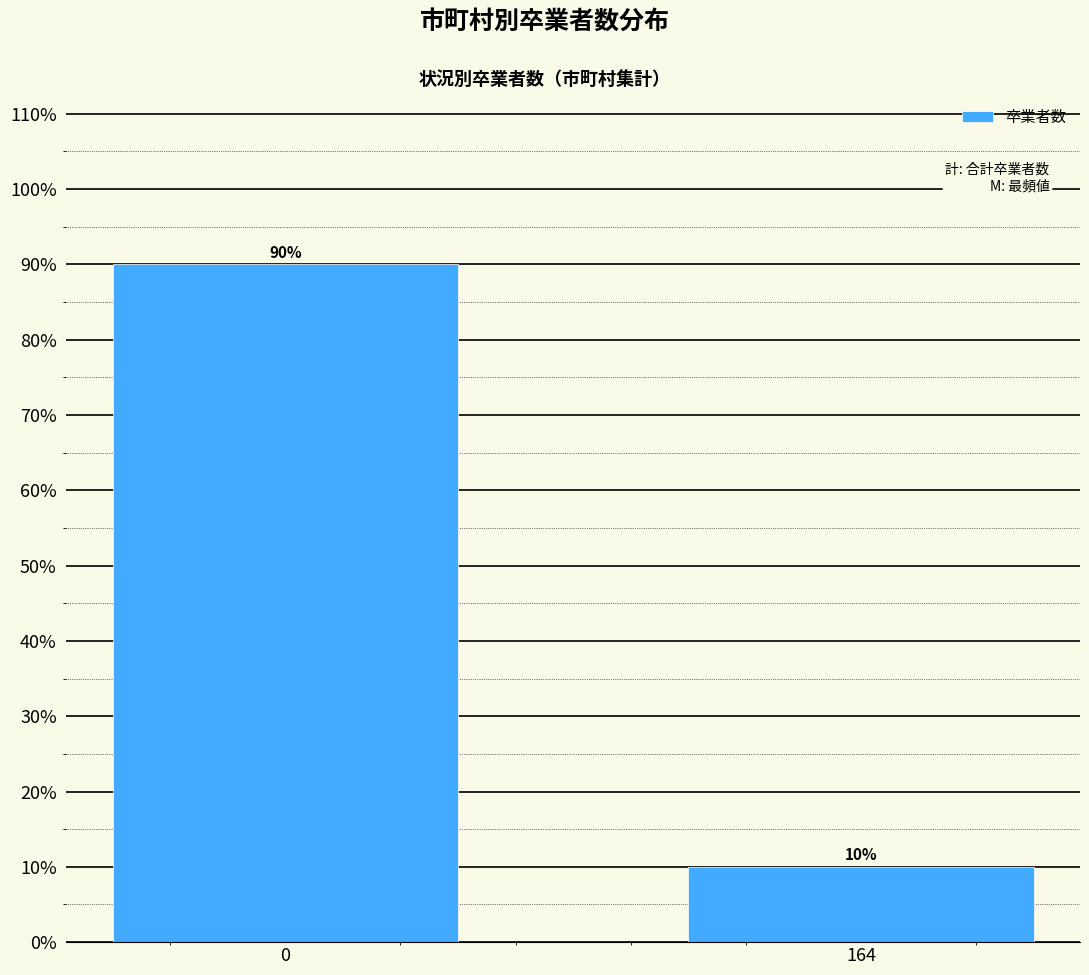

Reading right to left, transcribe all the data shown in this chart.

164=10	0=90